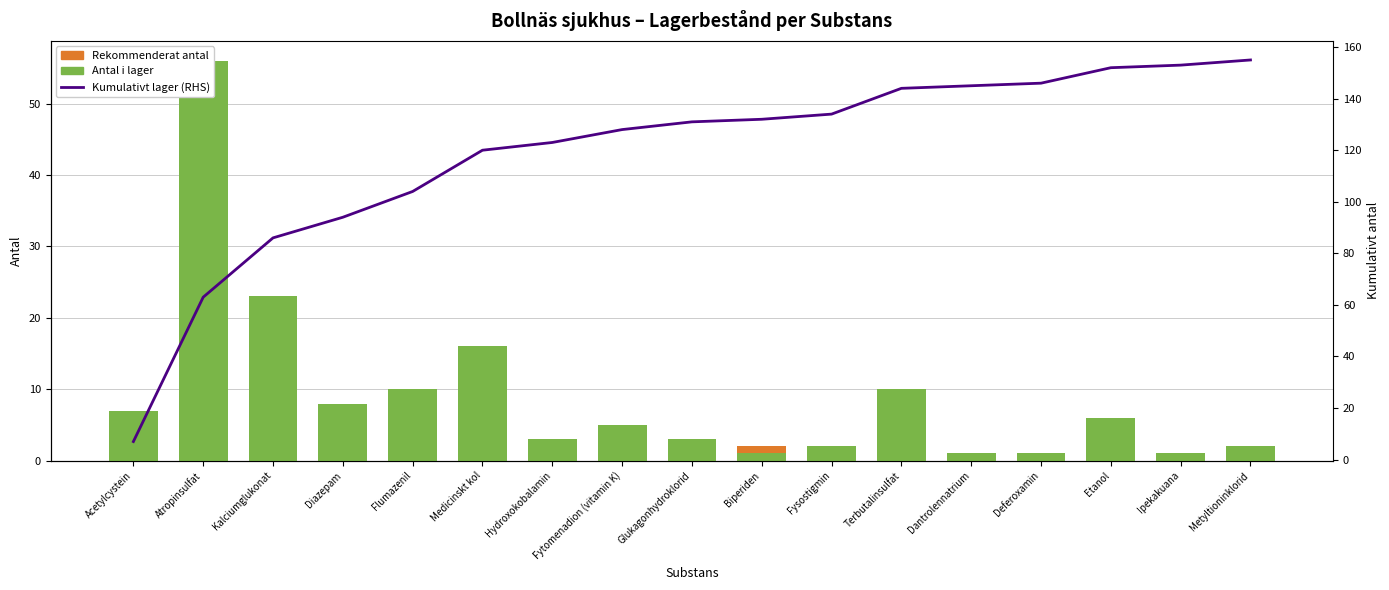

What is the lowest value of the Kumulativt lager (RHS) series?

7